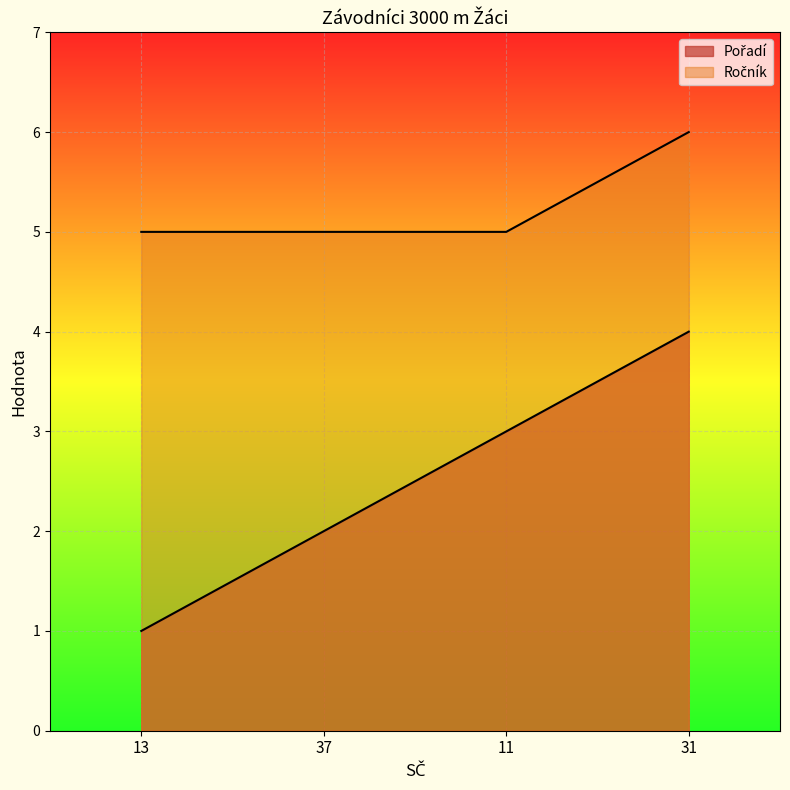

Reading left to right, extract all data points from this chart.

Pořadí: 1	2	3	4
Ročník: 5	5	5	6